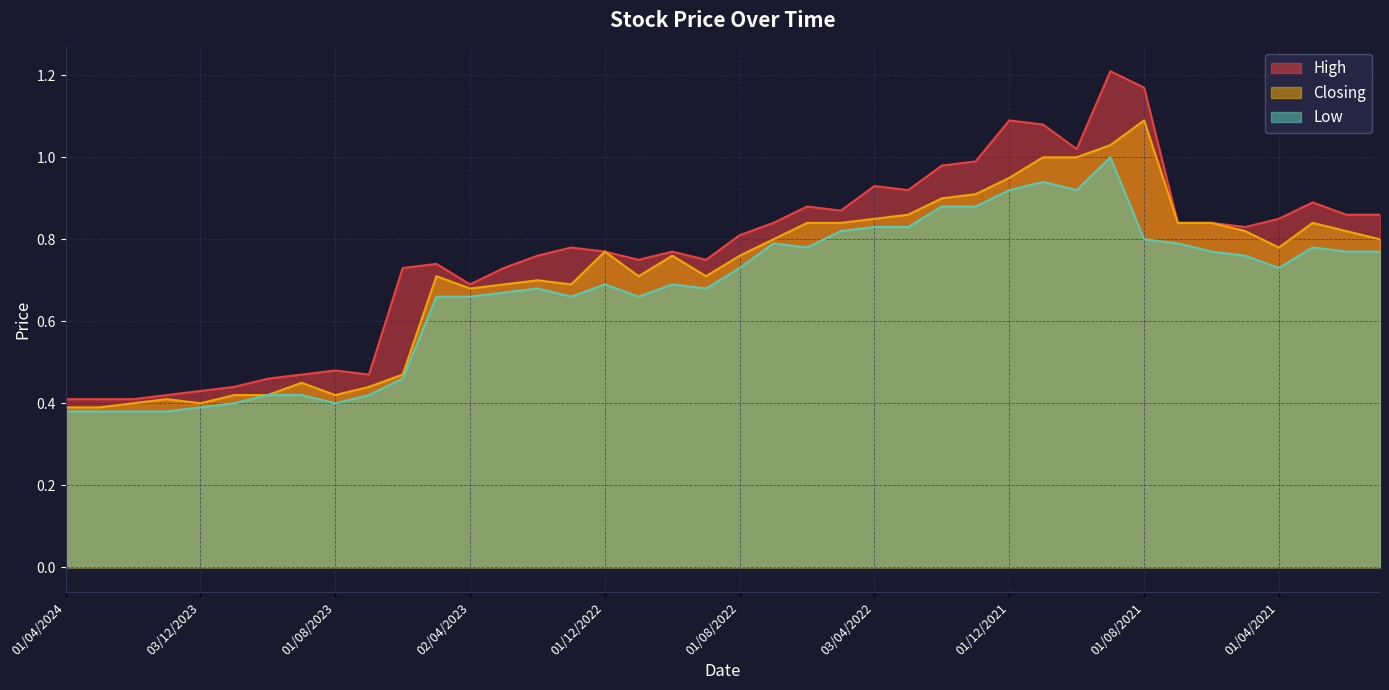

Which series changed the most between 01/12/2022 and 02/10/2022?

Closing